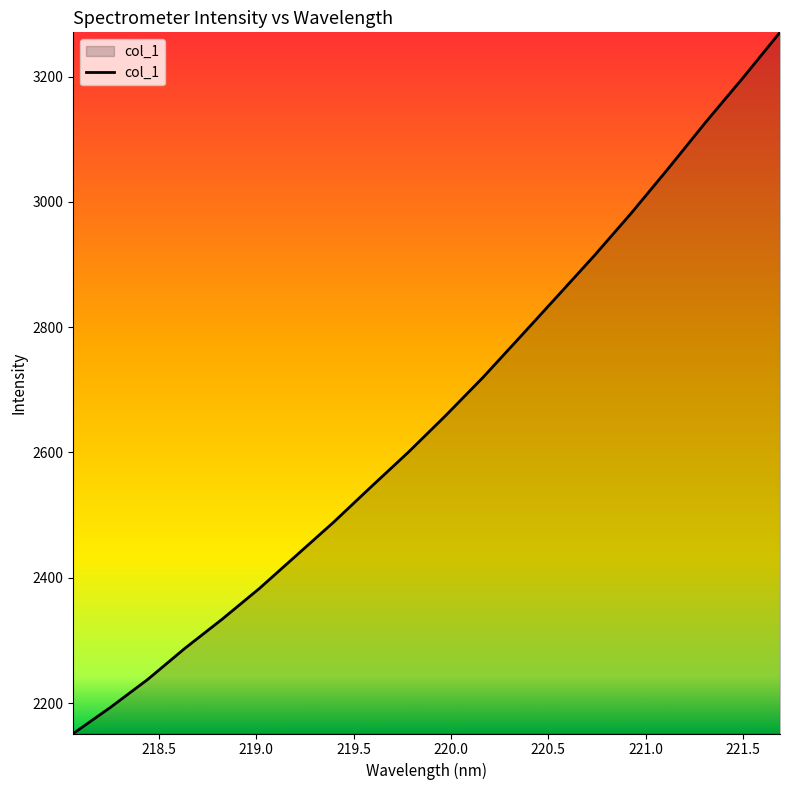

True or false: there are more than 2 points higher than both neighbors.

False